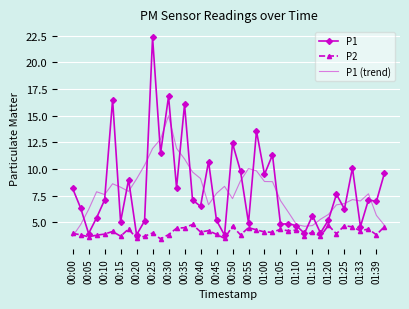

True or false: P2 has more than 0 points higher than both neighbors.

True